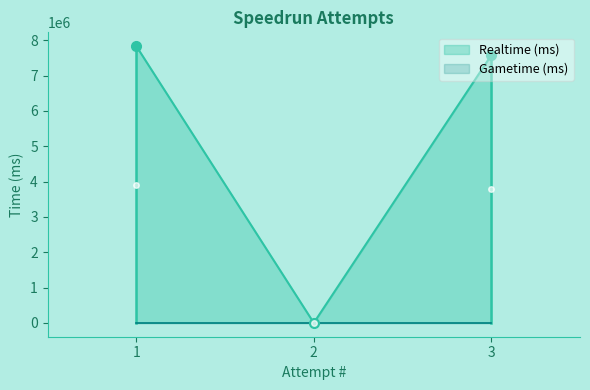

What is the difference between the second highest and minimum values?

7574964